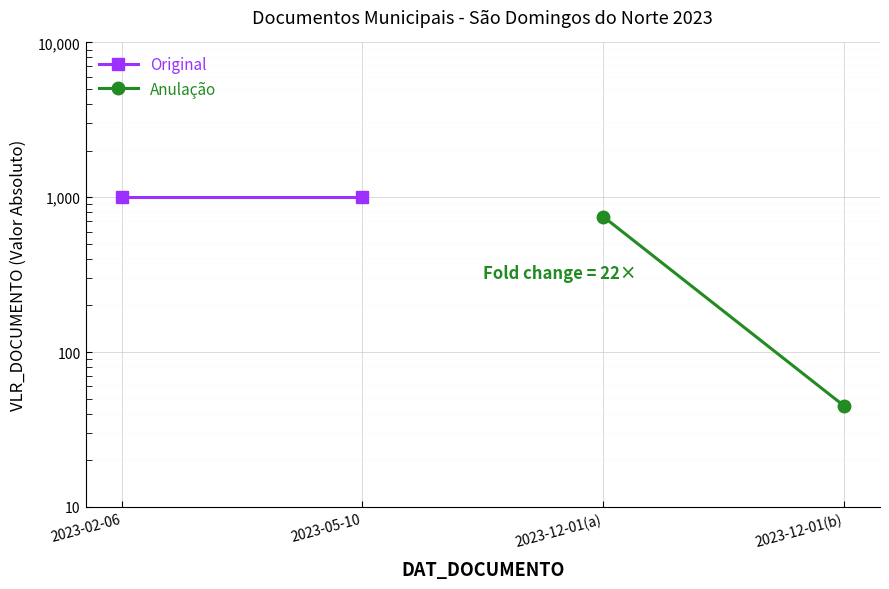

What are all the series names shown in the legend?

Original, Anulação